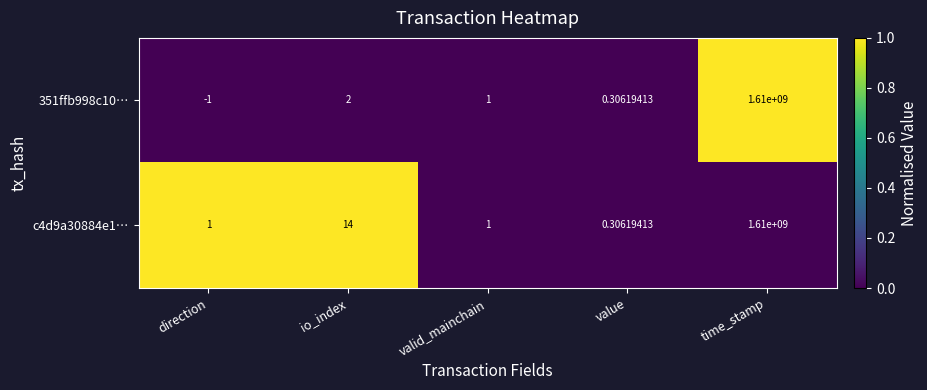

Between io_index and time_stamp, which series saw the biggest shift?

351ffb998c10…